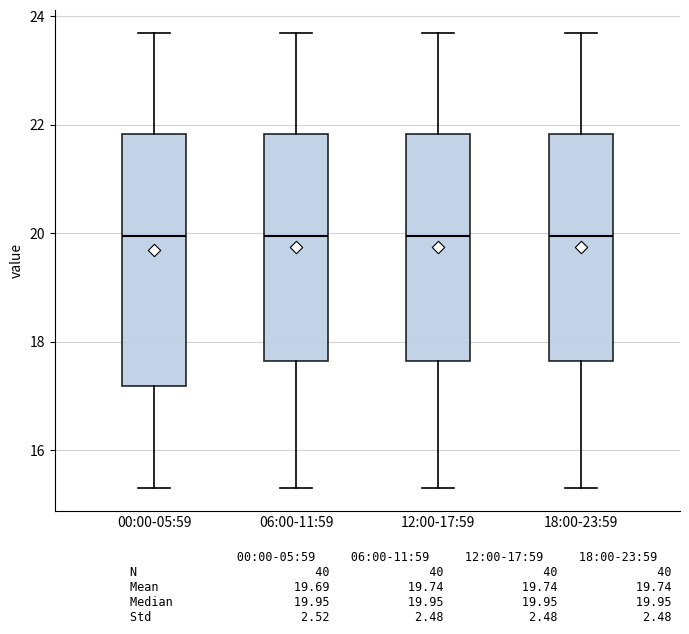

Reading left to right, transcribe this box plot: for each box, give where its median line is, the range the box spans, and where its two whiskers end, as read against the y-axis. The values are not printed on the chart, so give them approximately, as read against the axis.

00:00-05:59: median 20.0, box 17.2 to 21.8, whiskers 15.4 to 23.8
06:00-11:59: median 20.0, box 17.6 to 21.8, whiskers 15.4 to 23.8
12:00-17:59: median 20.0, box 17.6 to 21.8, whiskers 15.4 to 23.8
18:00-23:59: median 20.0, box 17.6 to 21.8, whiskers 15.4 to 23.8